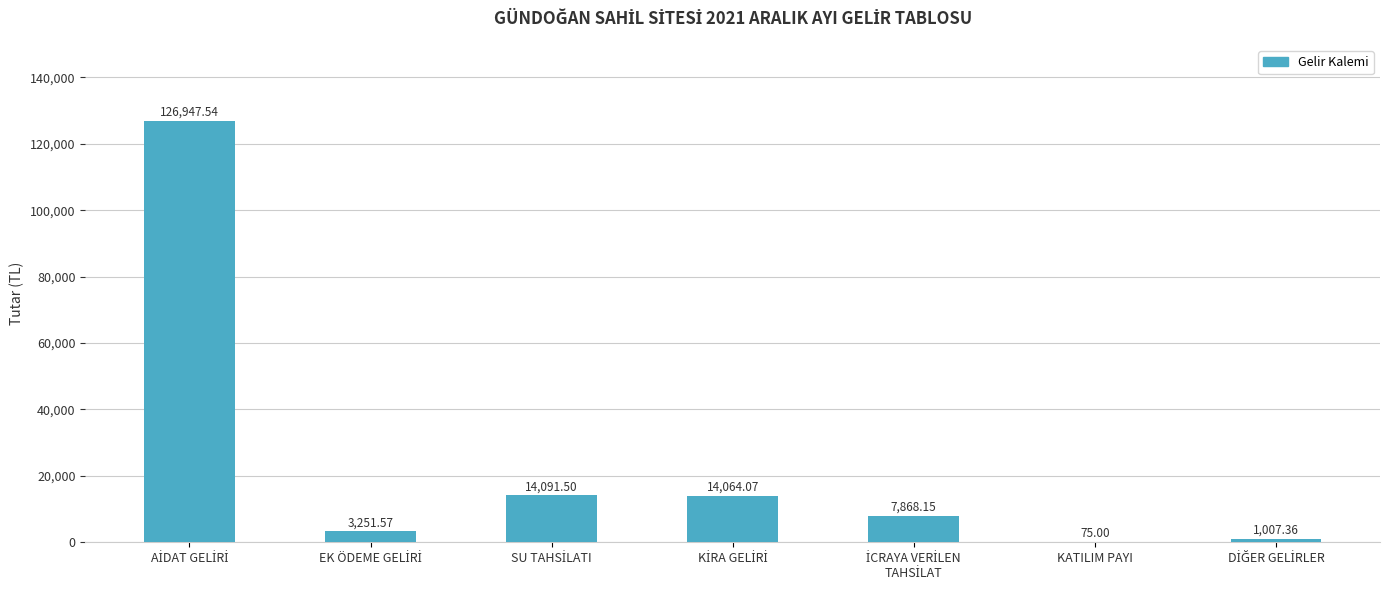

Are the bars horizontal?

No